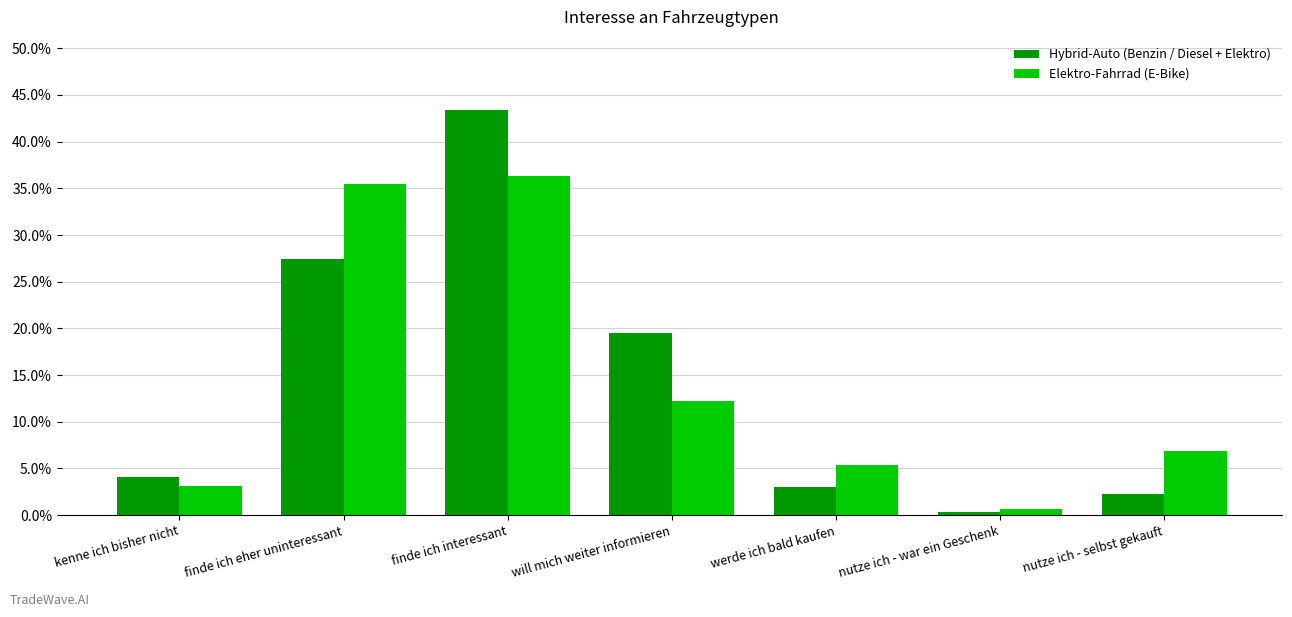

How many values in the Hybrid-Auto (Benzin / Diesel + Elektro) series exceed 4?

4